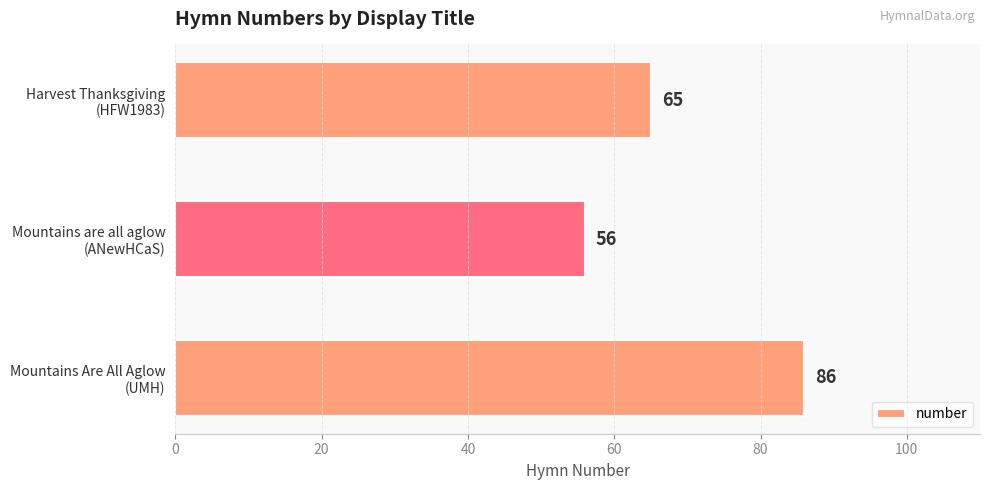

Does the chart contain any negative values?

No